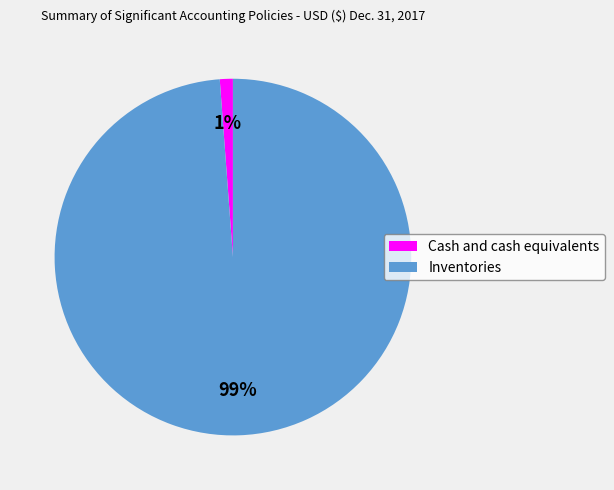

The Inventories slice represents 99% of the pie. True or false?

True